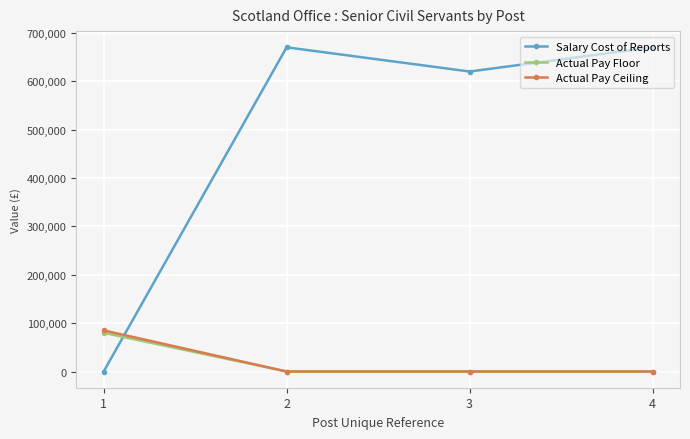

What is the difference between the highest and lowest values at 2?

670000